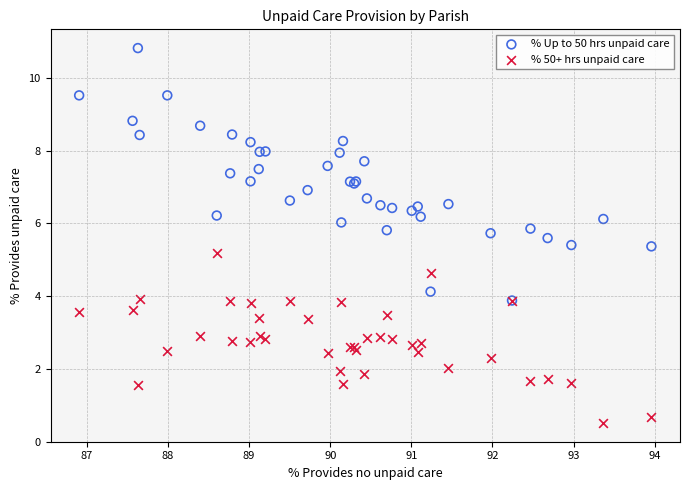

Across all series, what Y value is closest to 5?

5.2